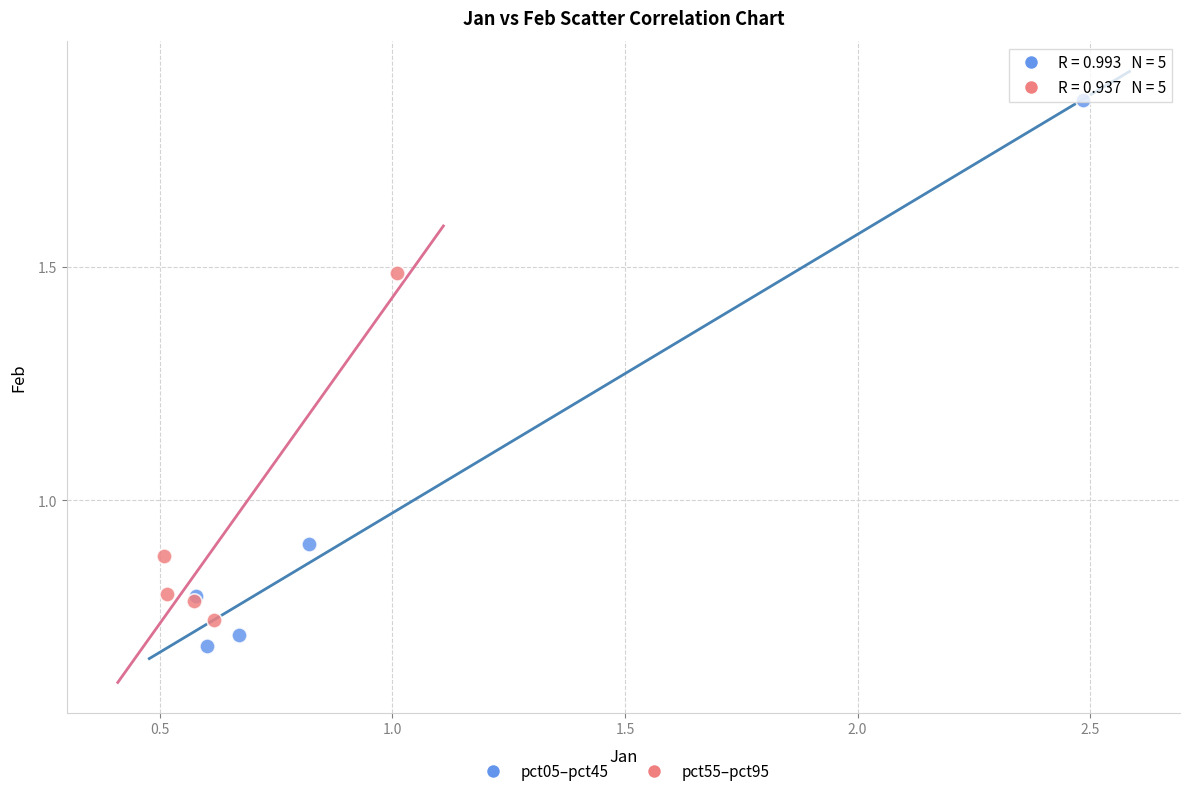

Which series contains the highest Y value?

pct05–pct45